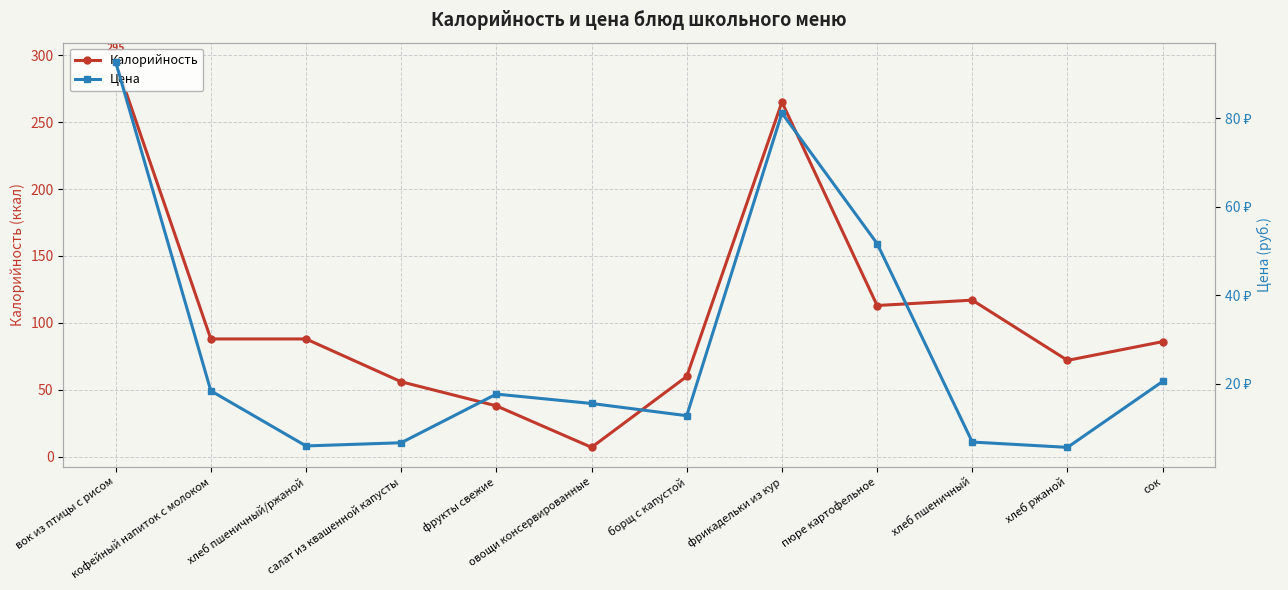

List the labels in order of Калорийность value, smallest first.

овощи консервированные, фрукты свежие, салат из квашенной капусты, борщ с капустой, хлеб ржаной, сок, кофейный напиток с молоком, хлеб пшеничный/ржаной, пюре картофельное, хлеб пшеничный, фрикадельки из кур, вок из птицы с рисом